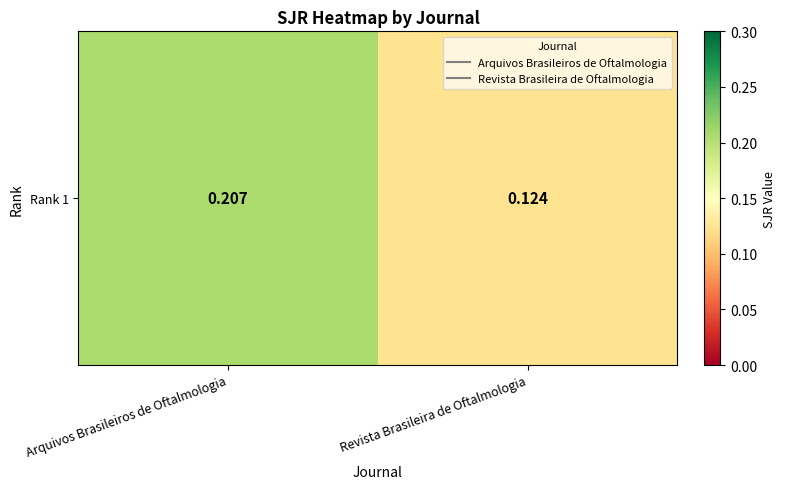

List the labels in order of value, smallest first.

Revista Brasileira de Oftalmologia, Arquivos Brasileiros de Oftalmologia